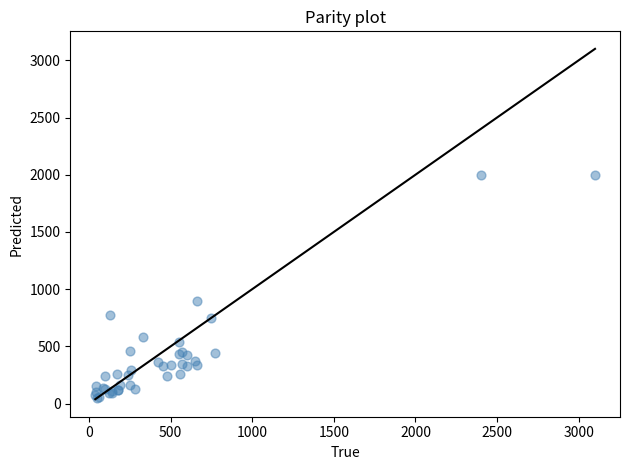

What Y value in the scatter plot is closest to 1022?

900